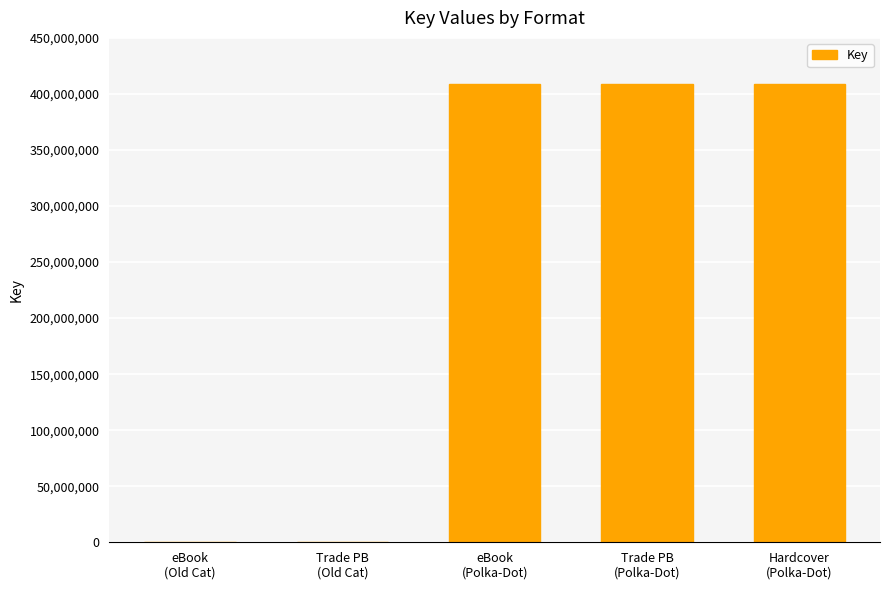

What is the maximum value shown in the chart?

408590419